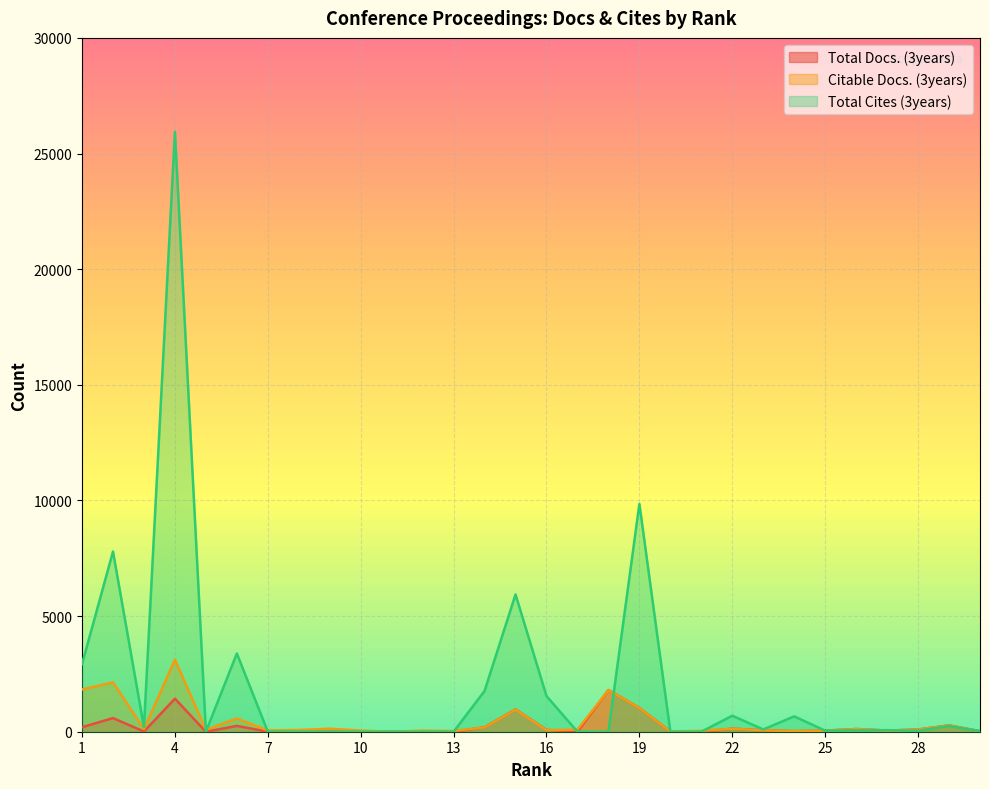

Reading right to left, what are all the values shown in this chart?

Total Docs. (3years): 30=20	29=274	28=96	27=50	26=117	25=47	24=23	23=63	22=132	21=0	20=9	19=1024	18=1804	17=0	16=77	15=962	14=192	13=0	12=0	11=0	10=0	9=0	8=0	7=0	6=252	5=0	4=1428	3=9	2=590	1=195
Citable Docs. (3years): 30=20	29=271	28=93	27=48	26=116	25=45	24=29	23=61	22=130	21=41	20=9	19=1021	18=1799	17=93	16=67	15=954	14=187	13=32	12=48	11=1	10=51	9=131	8=73	7=59	6=574	5=82	4=3113	3=118	2=2138	1=1826
Total Cites (3years): 30=25	29=244	28=42	27=67	26=61	25=45	24=664	23=99	22=692	21=0	20=0	19=9850	18=0	17=0	16=1541	15=5936	14=1764	13=0	12=0	11=0	10=0	9=0	8=0	7=0	6=3385	5=0	4=25936	3=191	2=7790	1=2926